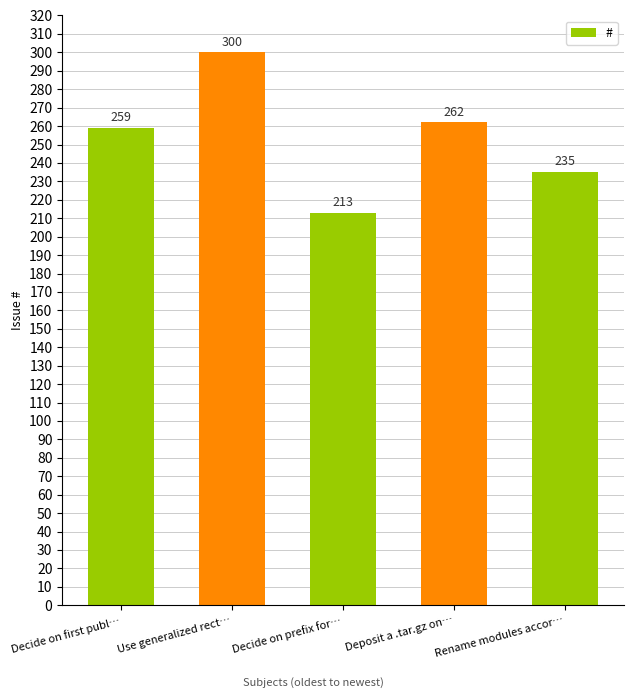

What is the label of the 4th bar from the right?

Use generalized rect…